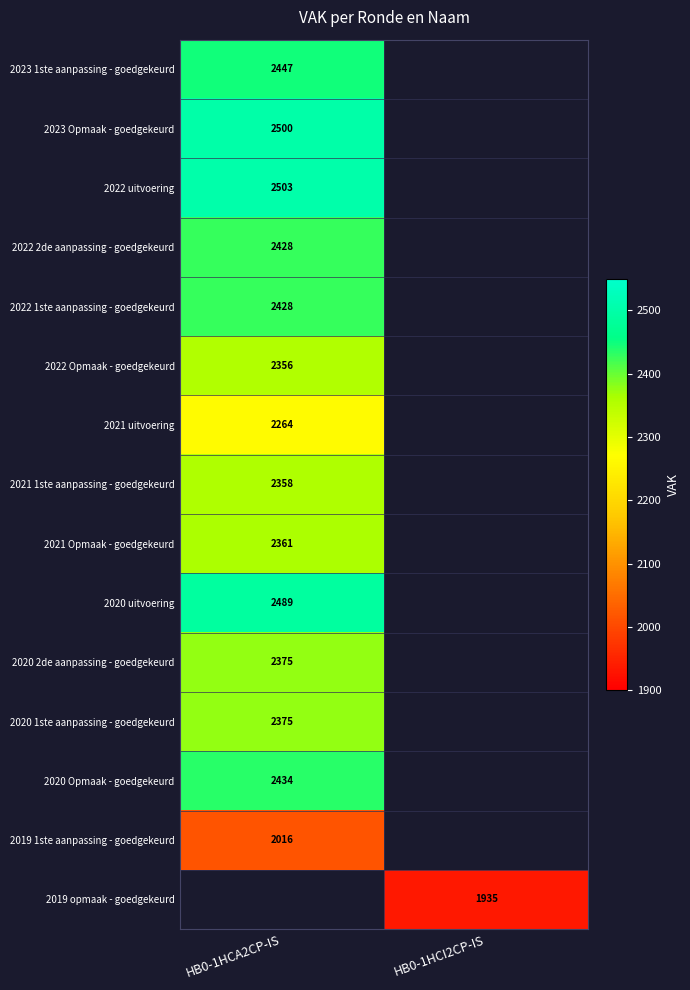

What is the smallest value displayed?

1935.0